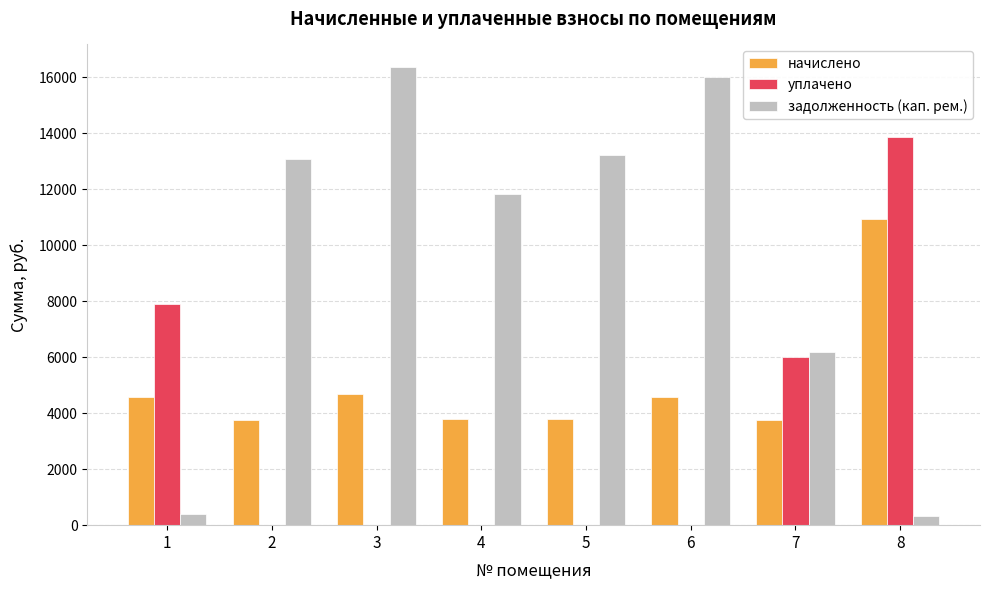

Which category has the highest value across all series?

3